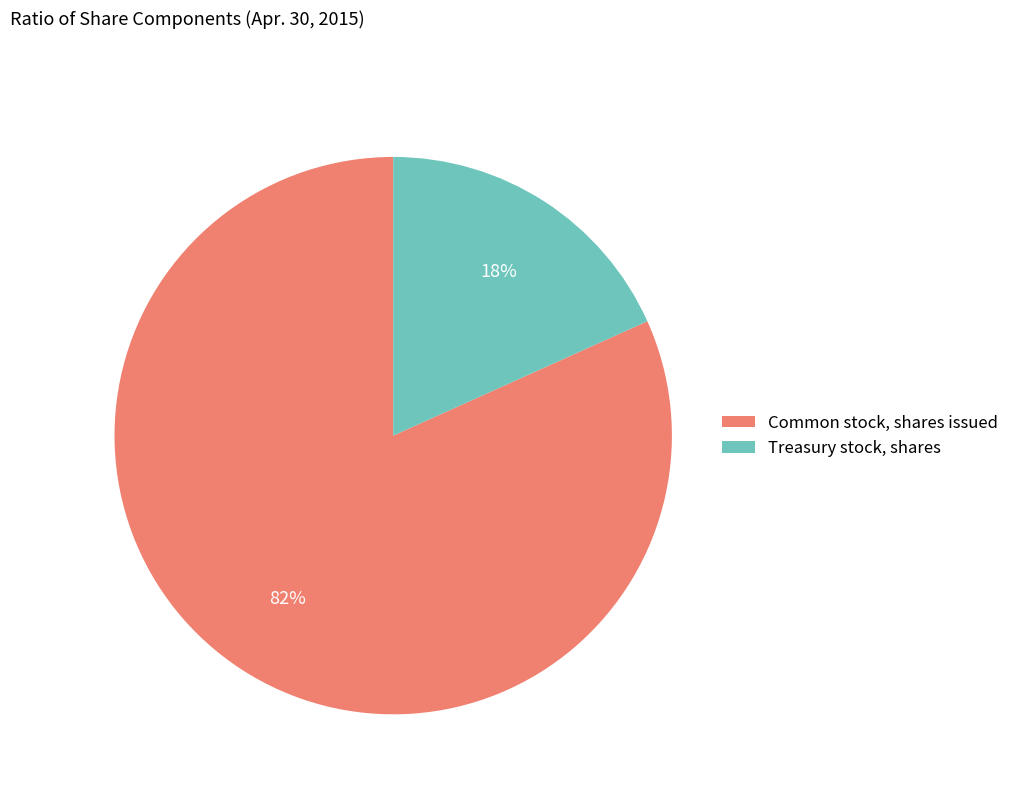

Is there a majority slice in this chart?

Yes